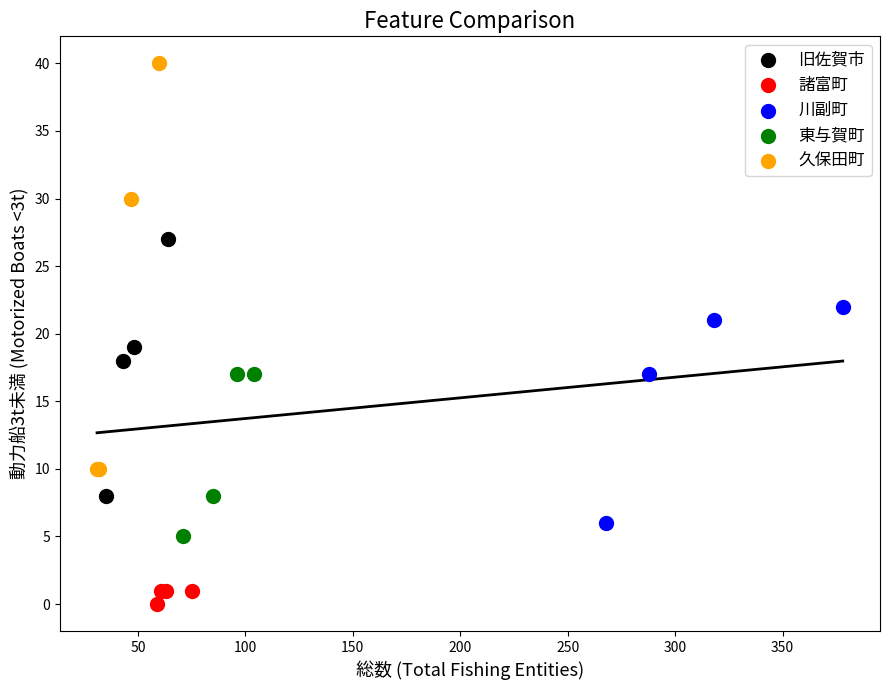

Which series has the widest spread of Y values?

久保田町